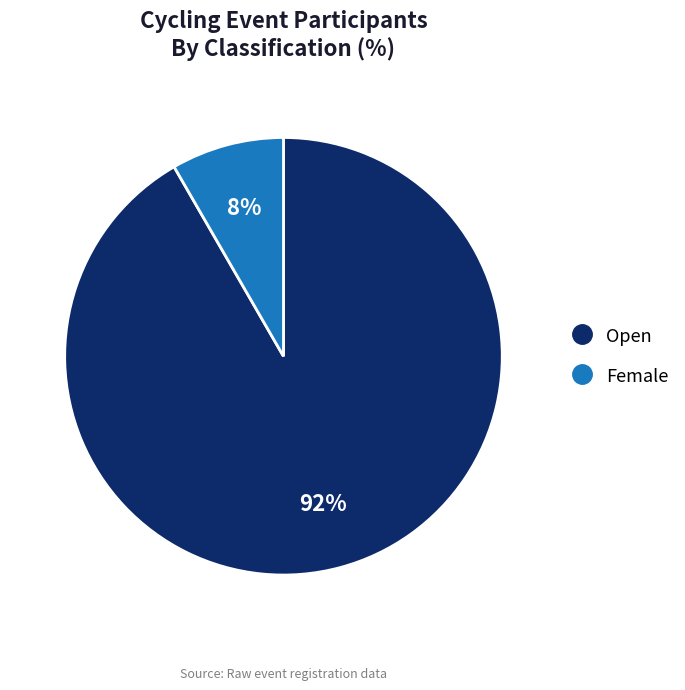

Which category has the biggest portion of the pie?

Open